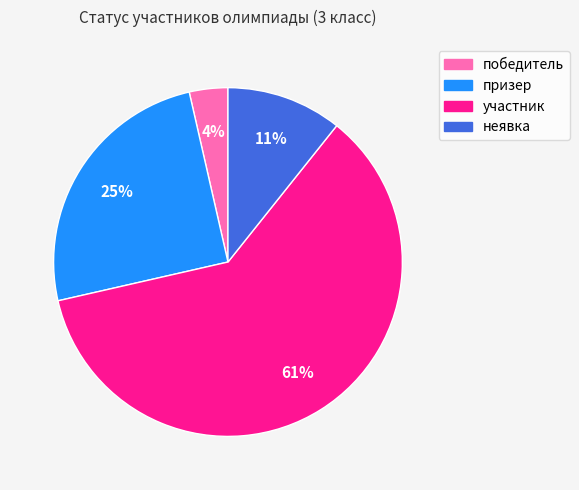

To the nearest percent, what is the average slice percentage?

25%